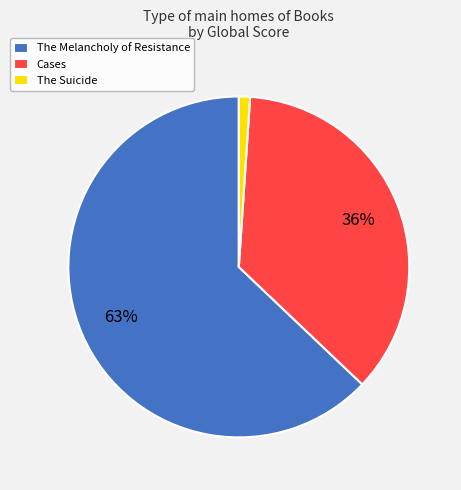

To the nearest percent, what is the combined percentage of The Melancholy of Resistance and The Suicide?

64%